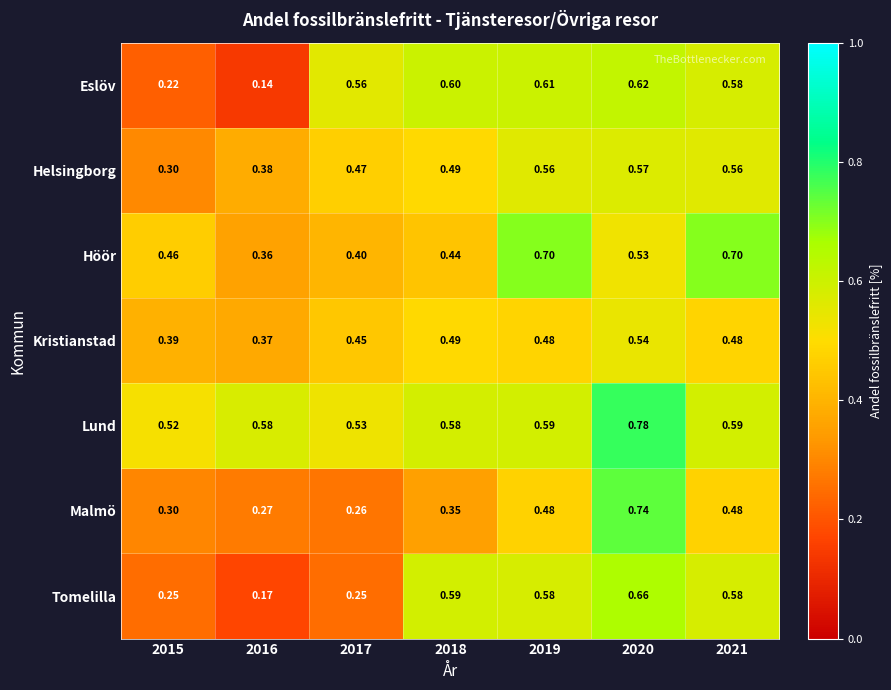

Rank the series by their maximum value, from highest to lowest.

Lund, Malmö, Höör, Tomelilla, Eslöv, Helsingborg, Kristianstad